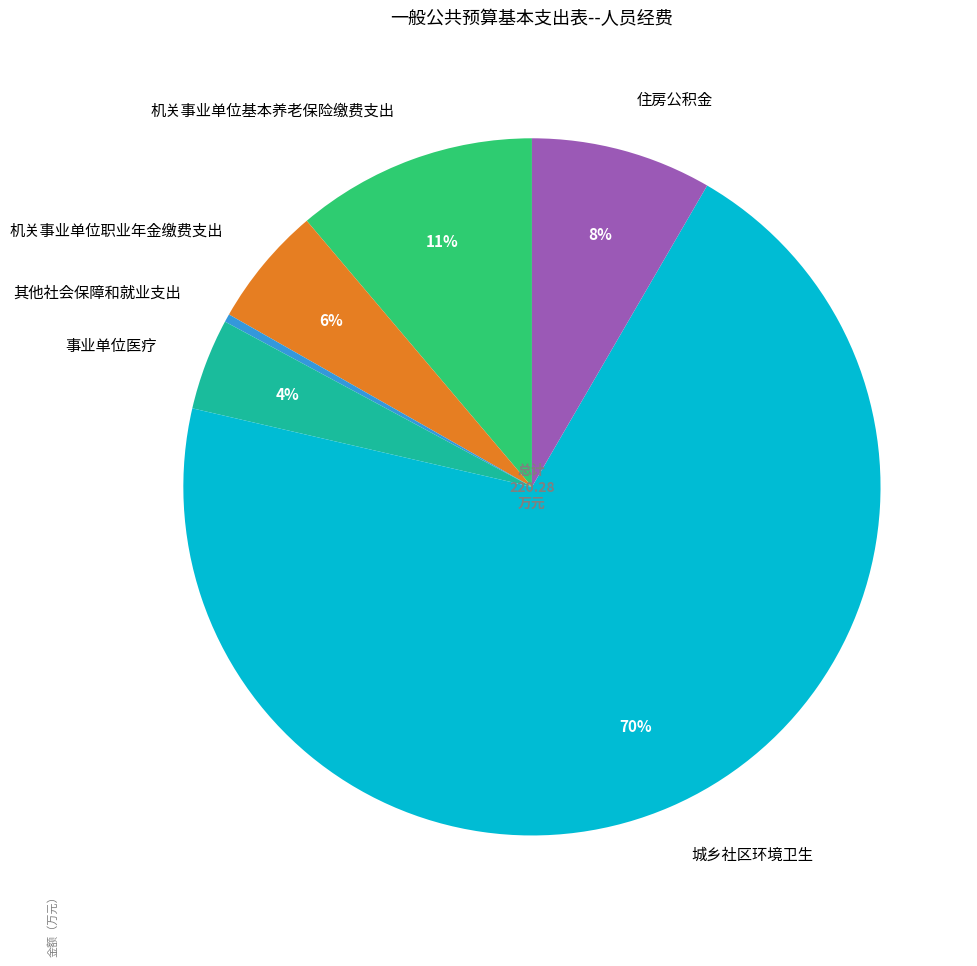

Between 事业单位医疗 and 城乡社区环境卫生, which is larger?

城乡社区环境卫生